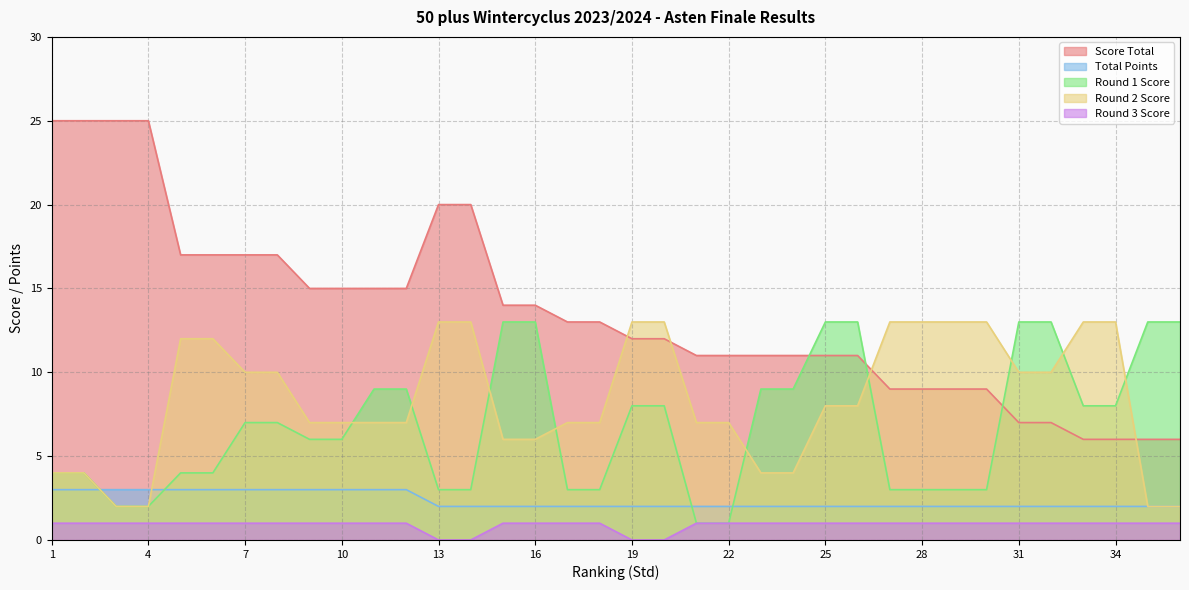

What is the total value across all series at 26?

35